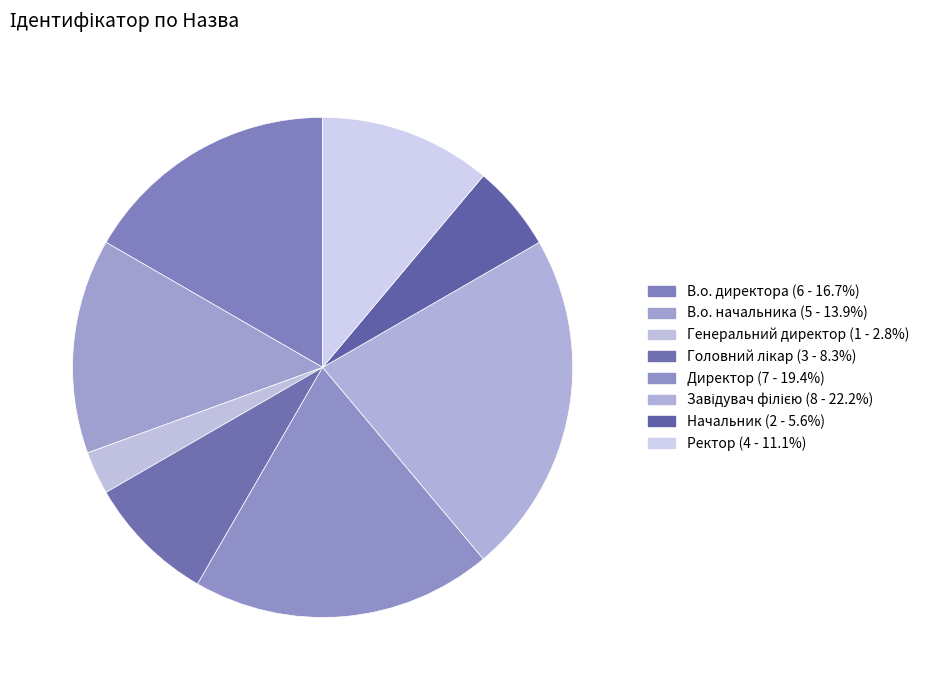

Does Генеральний директор represent more than half of the total?

No